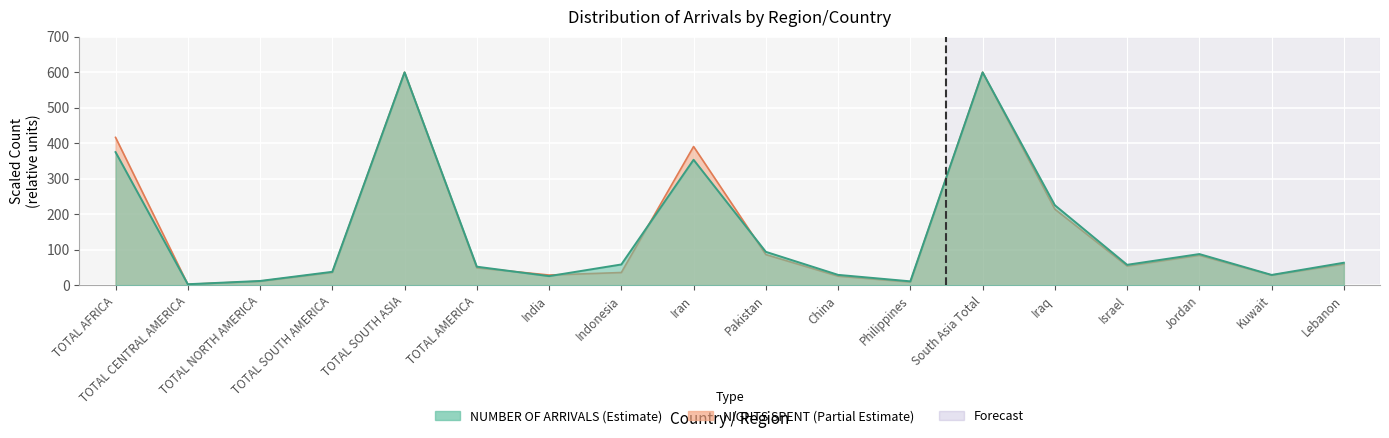

Where is NUMBER OF ARRIVALS nearest to the value 301?

Iran